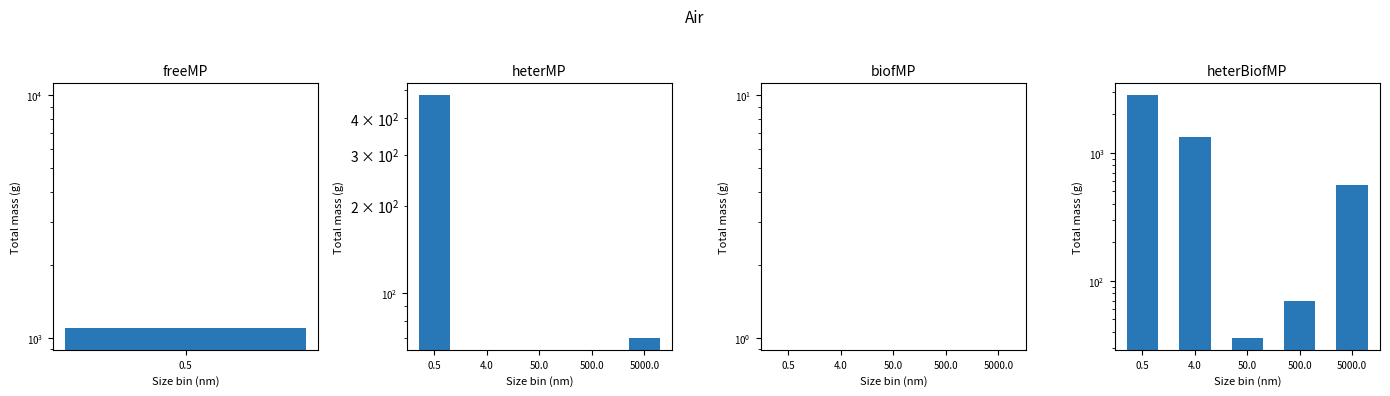

List the labels in order of value, smallest first.

50.0, 500.0, 5000.0, 4.0, 0.5